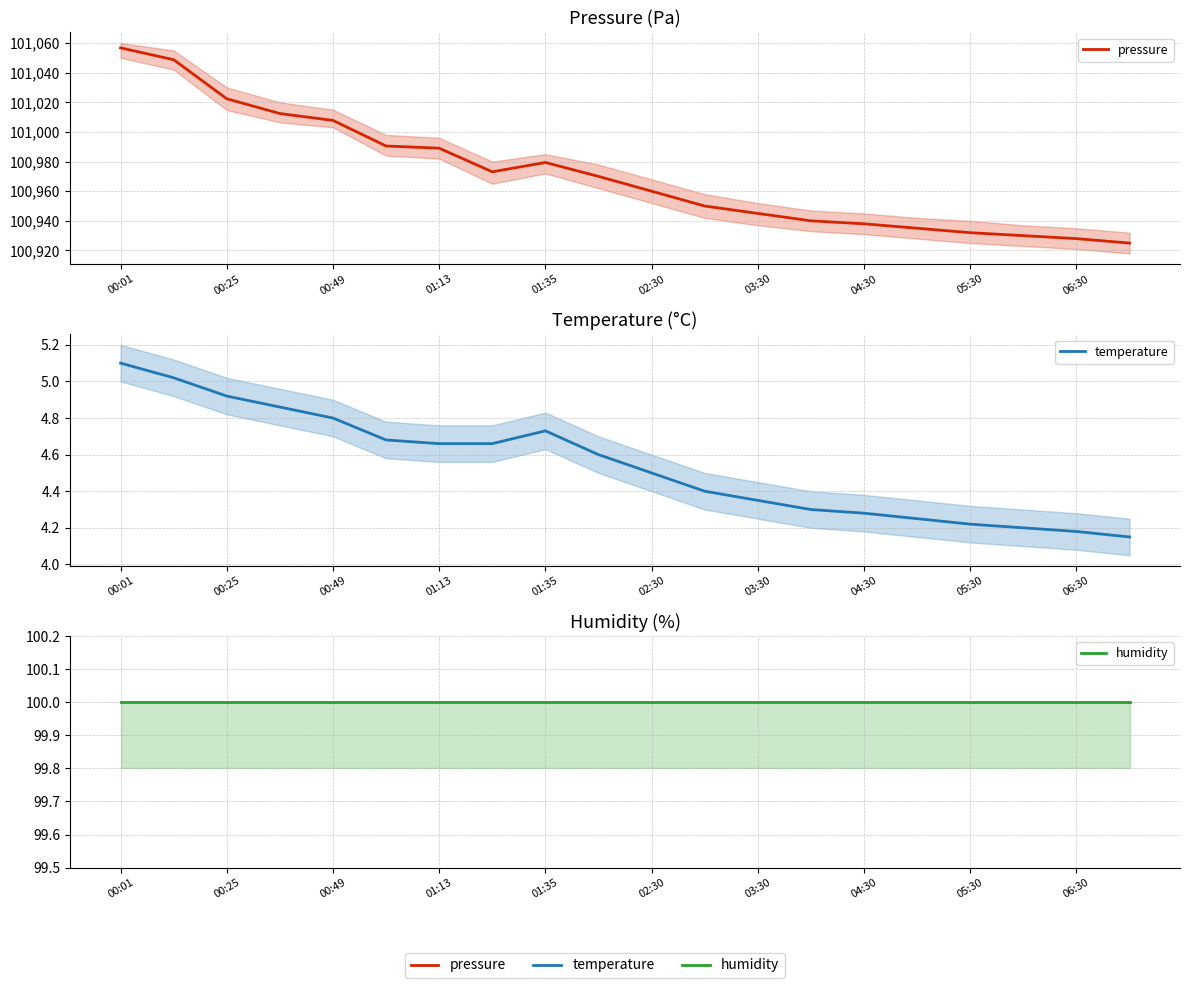

Reading right to left, what are all the values shown in this chart?

pressure: 100925.0	100928.0	100930.0	100932.0	100935.0	100938.0	100940.0	100945.0	100950.0	100960.0	100970.0	100979.4	100973.1	100989.0	100990.5	101007.8	101012.4	101022.4	101048.7	101056.7
temperature: 4.2	4.2	4.2	4.2	4.2	4.3	4.3	4.3	4.4	4.5	4.6	4.7	4.7	4.7	4.7	4.8	4.9	4.9	5.0	5.1
humidity: 100.0	100.0	100.0	100.0	100.0	100.0	100.0	100.0	100.0	100.0	100.0	100.0	100.0	100.0	100.0	100.0	100.0	100.0	100.0	100.0